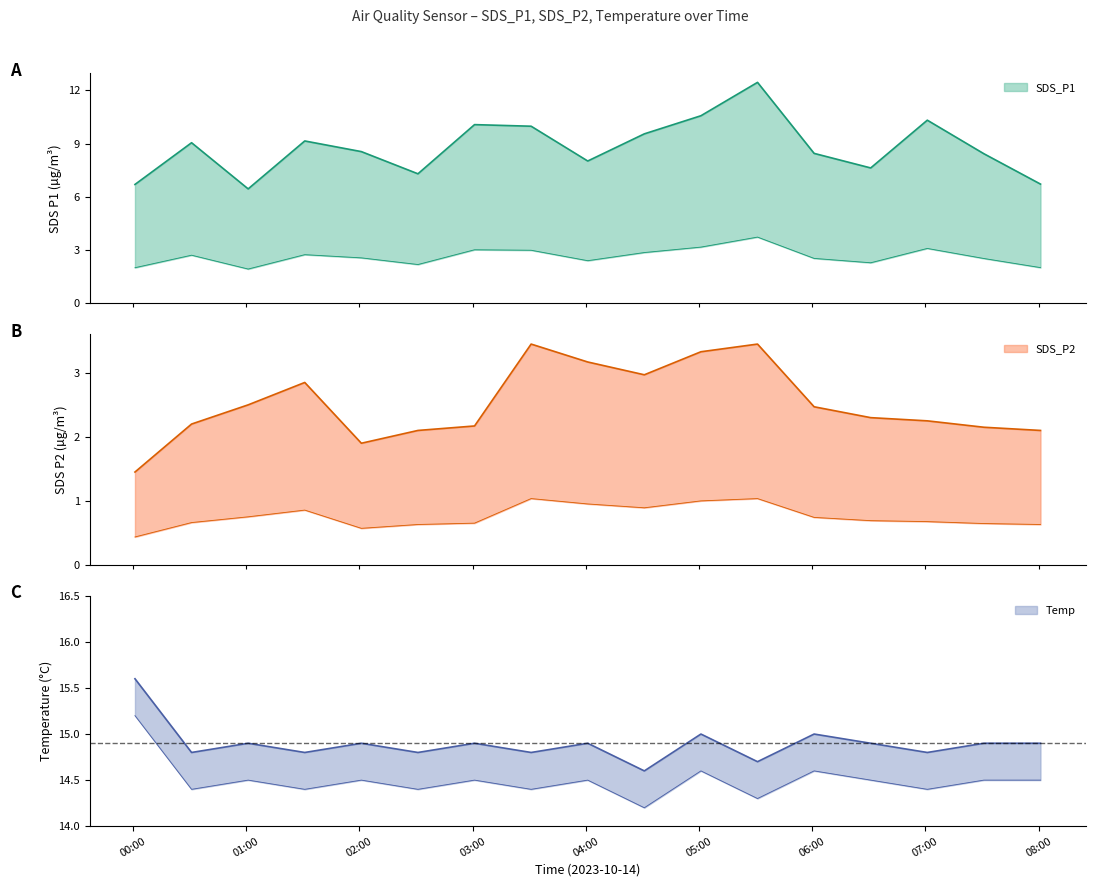

What is the approximate value of Temp at 2023/10/14 06:31?

14.9